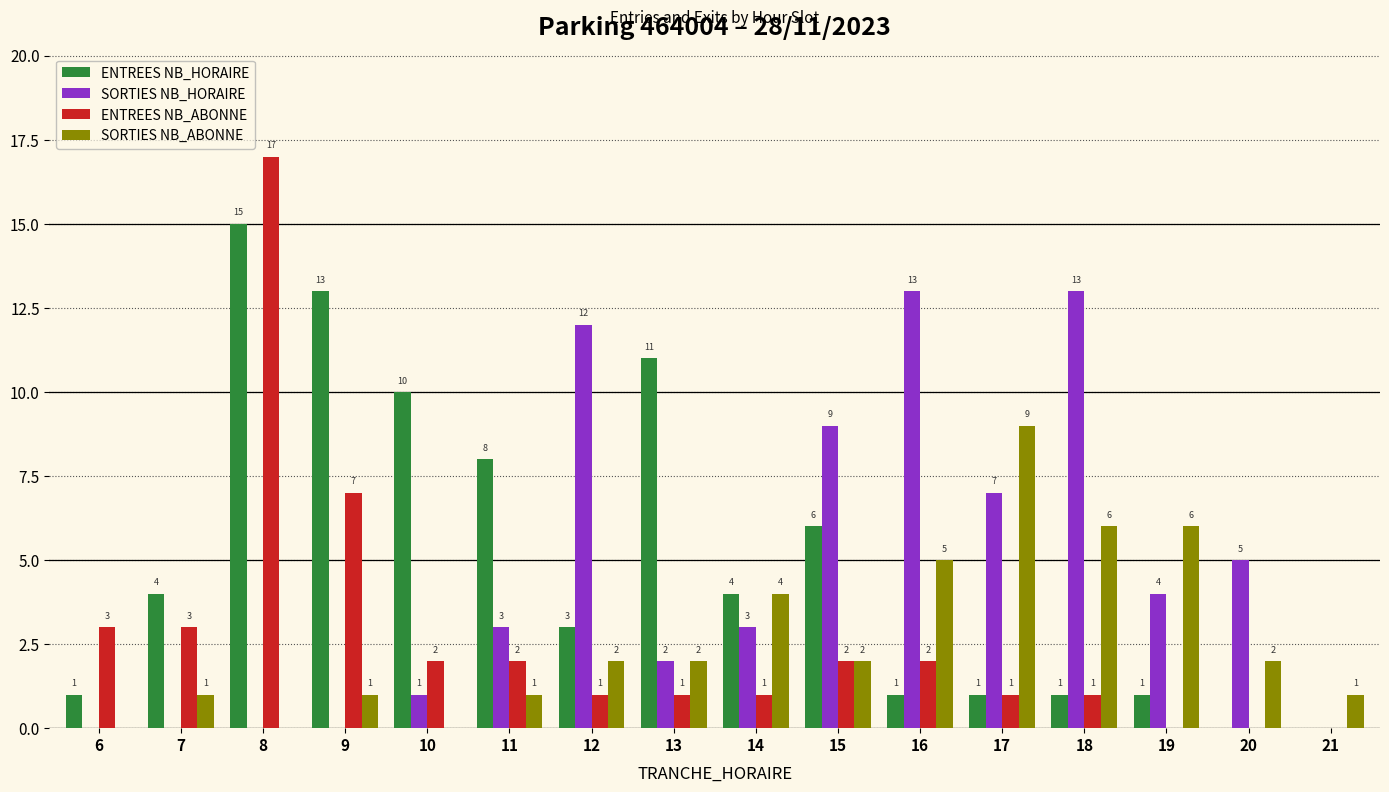

What is the total value across all series at 8?

32